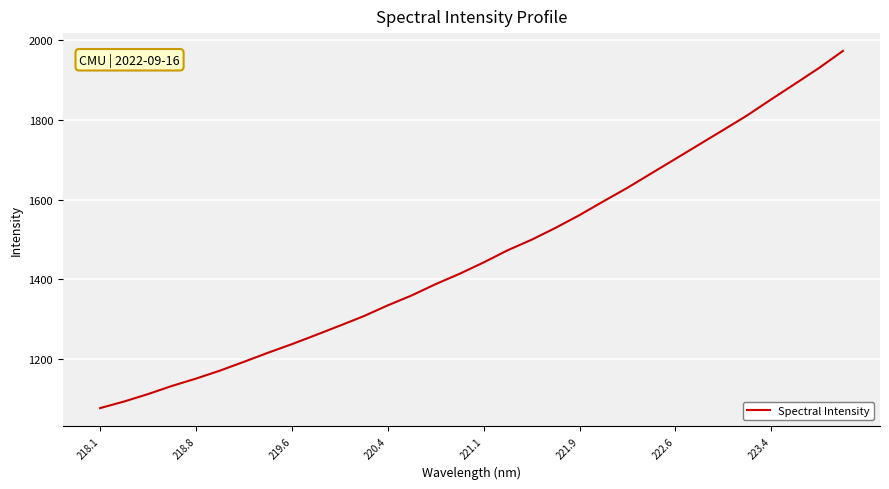

What is the maximum value shown in the chart?

1973.5